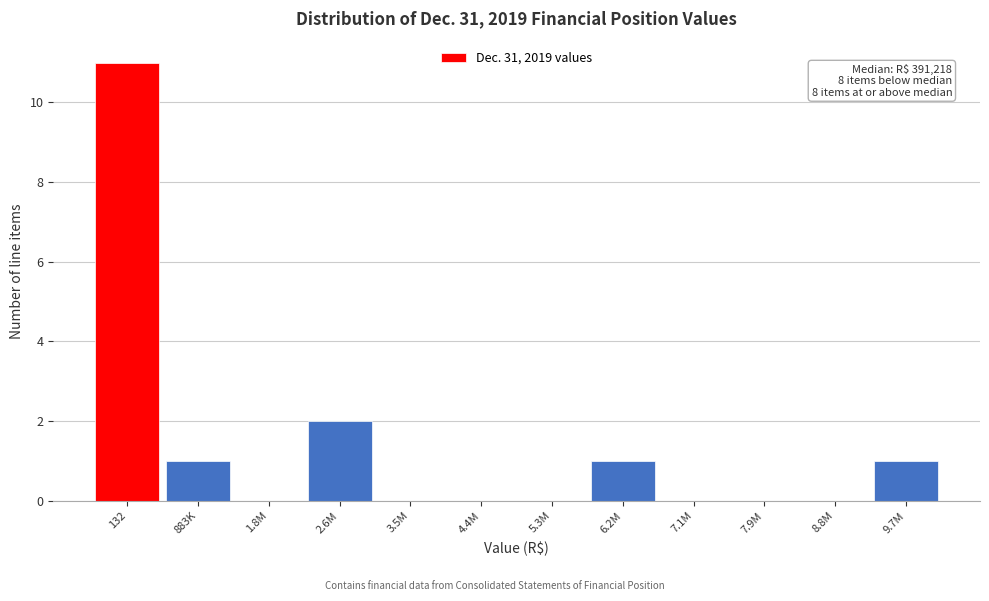

Reading right to left, extract all data points from this chart.

9.7M=1	8.8M=0	7.9M=0	7.1M=0	6.2M=1	5.3M=0	4.4M=0	3.5M=0	2.6M=2	1.8M=0	883K=1	132=11